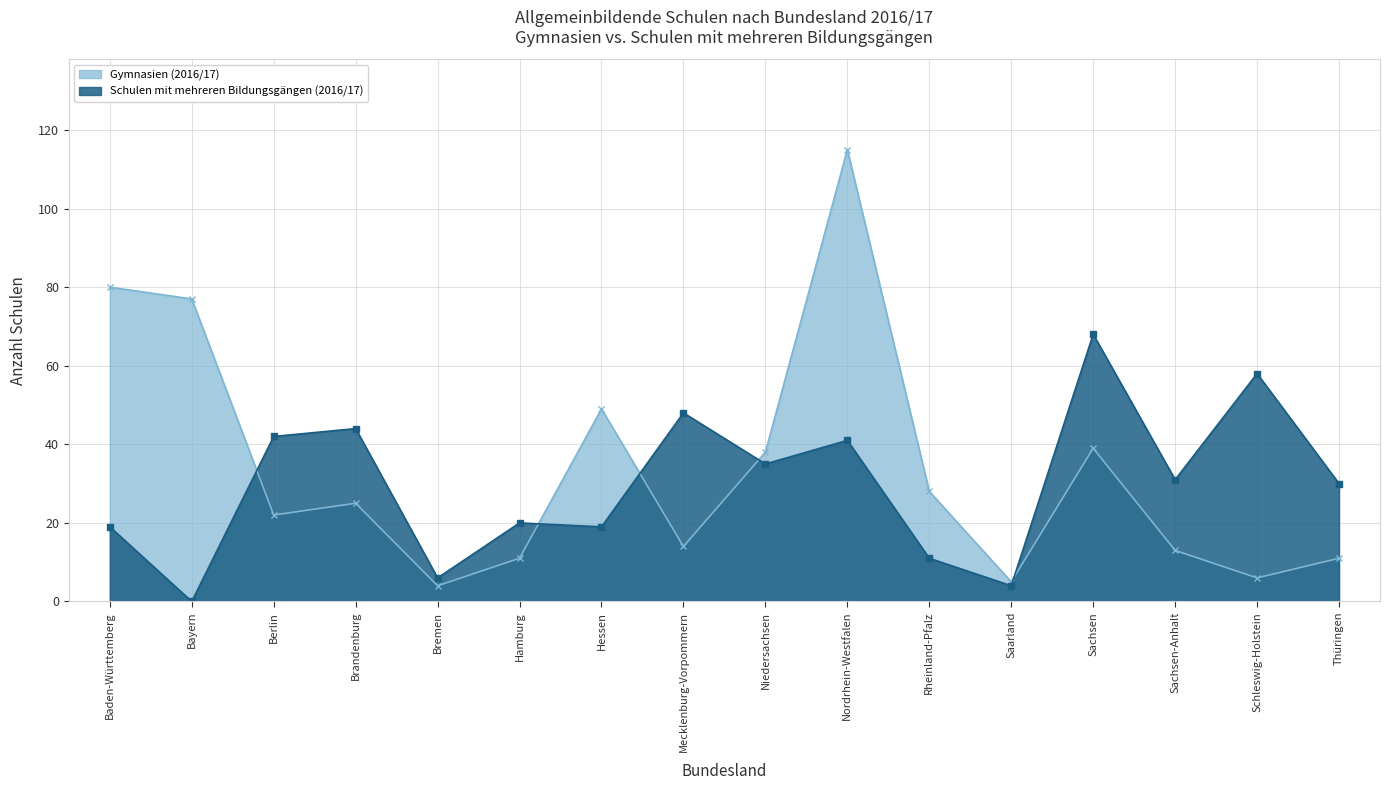

What is the difference between the second highest and second lowest values in the Schulen mit mehreren Bildungsgängen (2016/17) series?

54